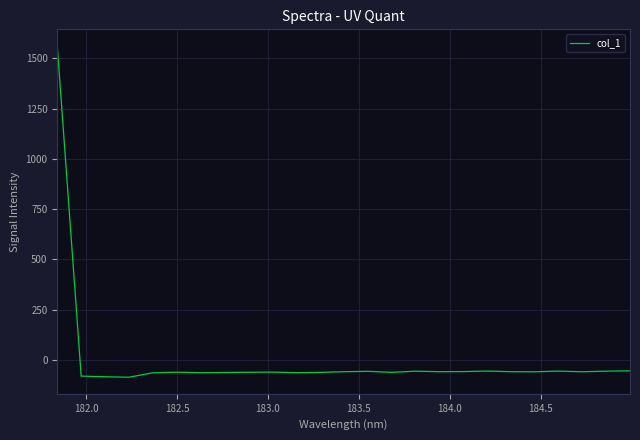

What is the smallest value displayed?

-85.4